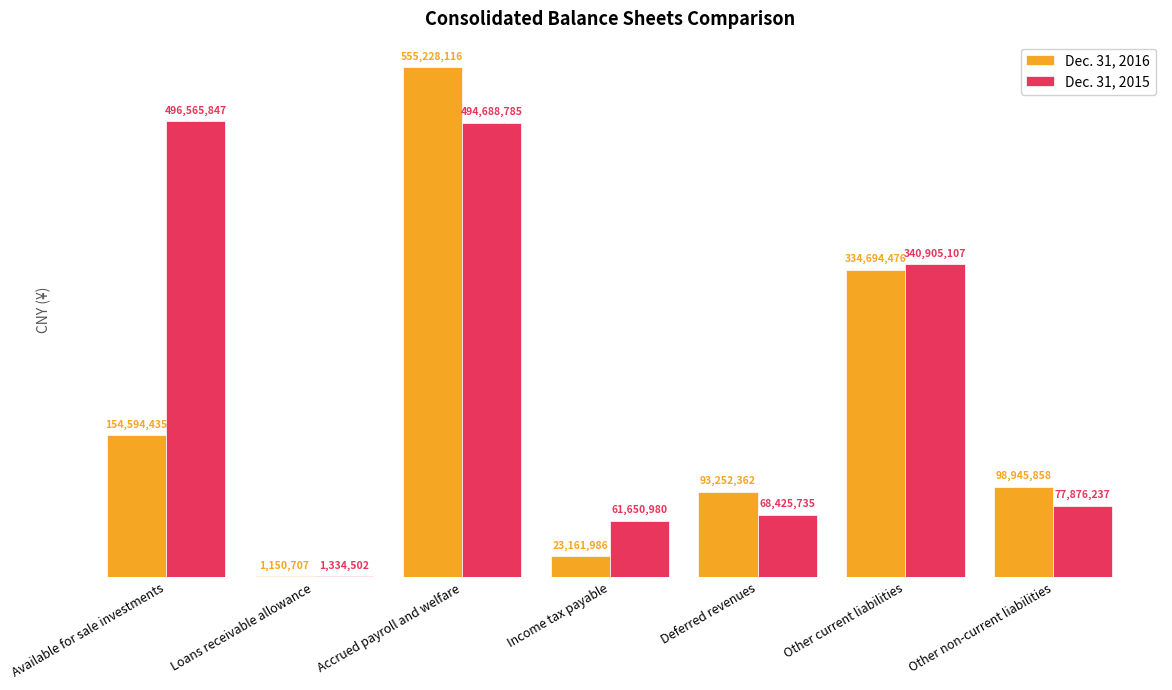

What is the spread (max minus min) of values at Other current liabilities?

6210631